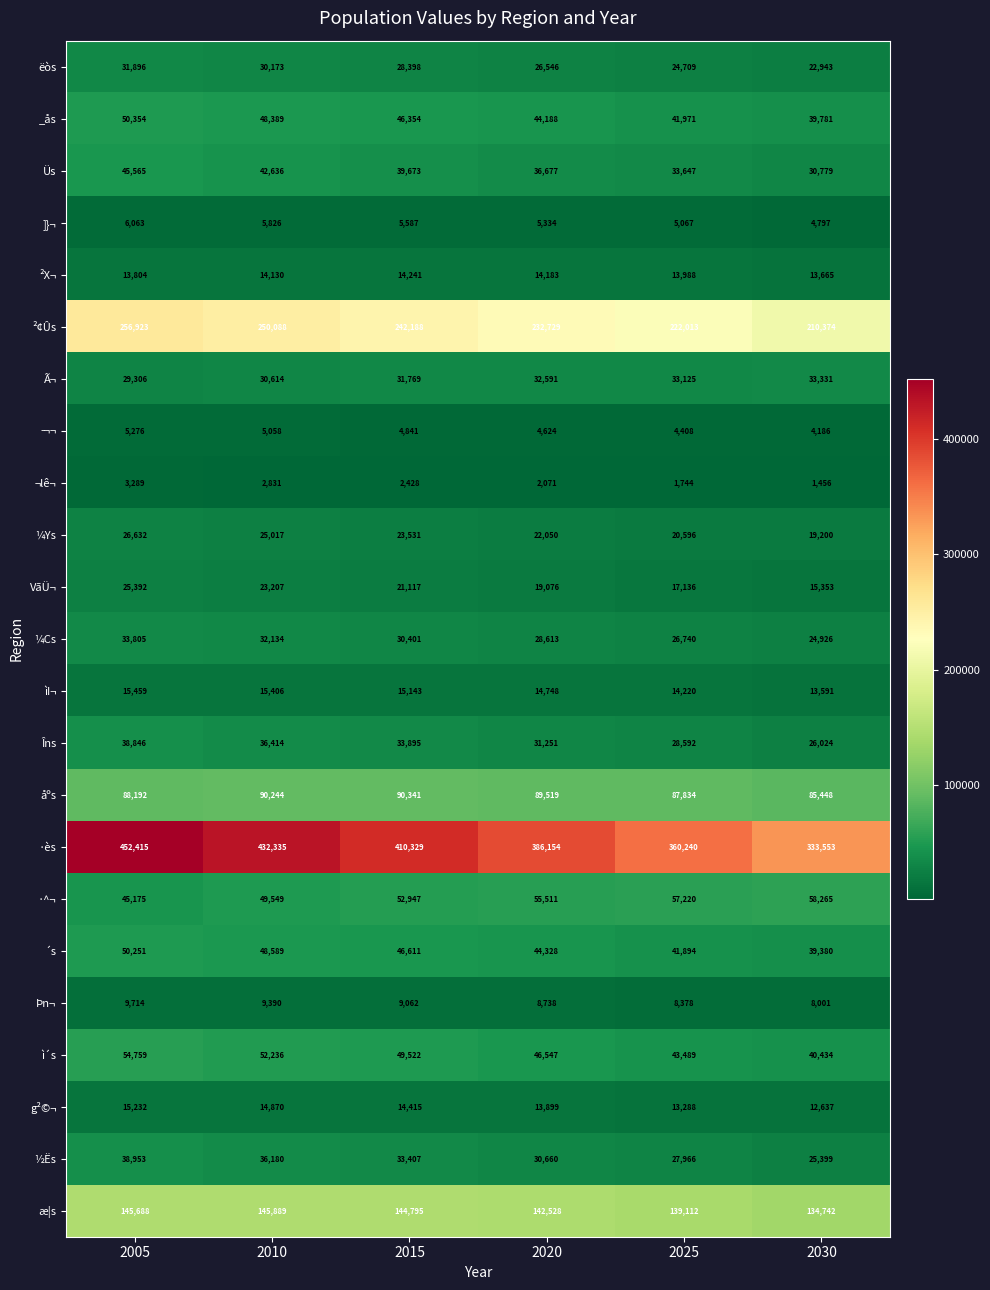

At 2015, list the series in order from smallest to largest.

¬lê¬, ­¬¬, ]}¬, Þn¬, ²X¬, g²©¬, ìI¬, VãÜ¬, ¼Ys, ëòs, ¼Cs, Ã¬, ½Ës, Îns, Üs, _ås, ´s, ì´s, ·^¬, åºs, æ|s, ²¢Ûs, ·ès